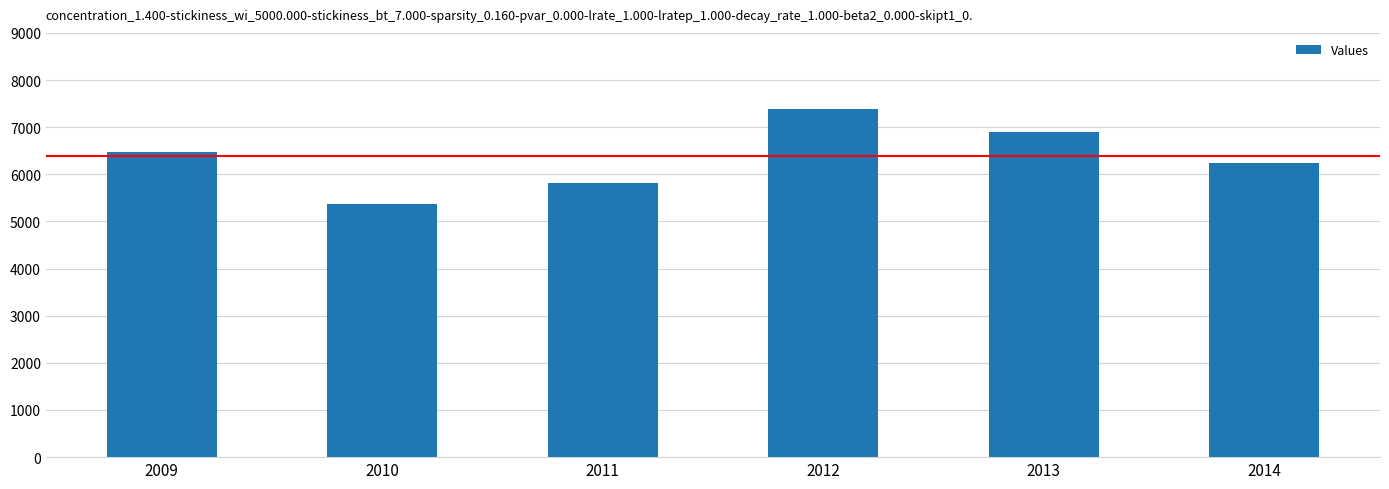

How many series are shown in this chart?

1